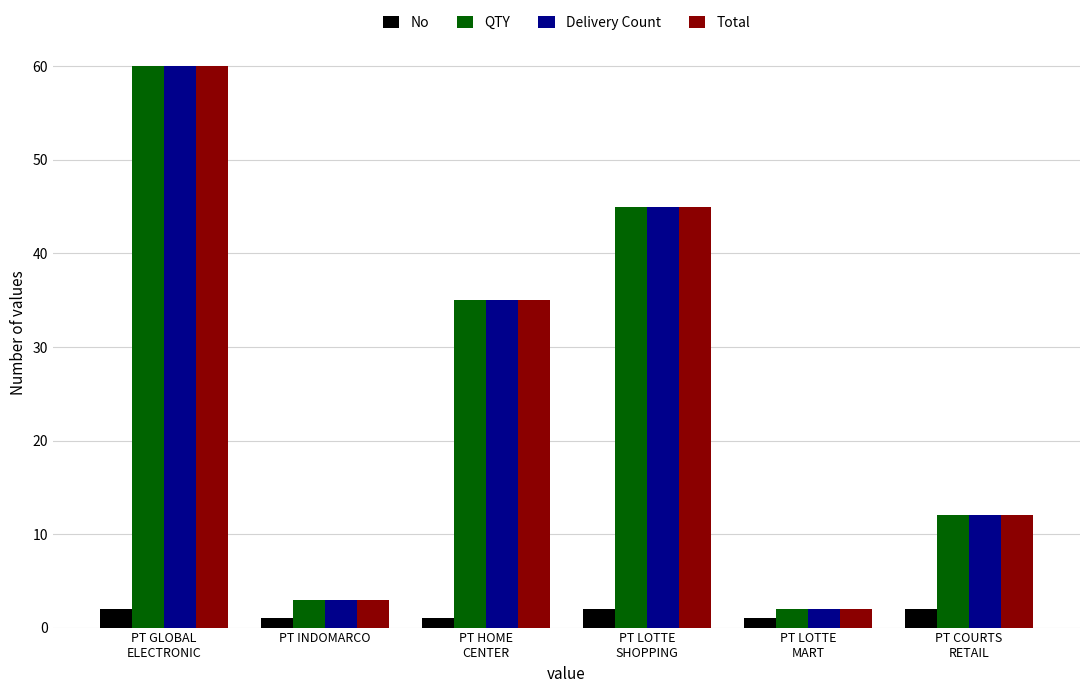

Which category has the highest value in the QTY series?

PT GLOBAL
ELECTRONIC